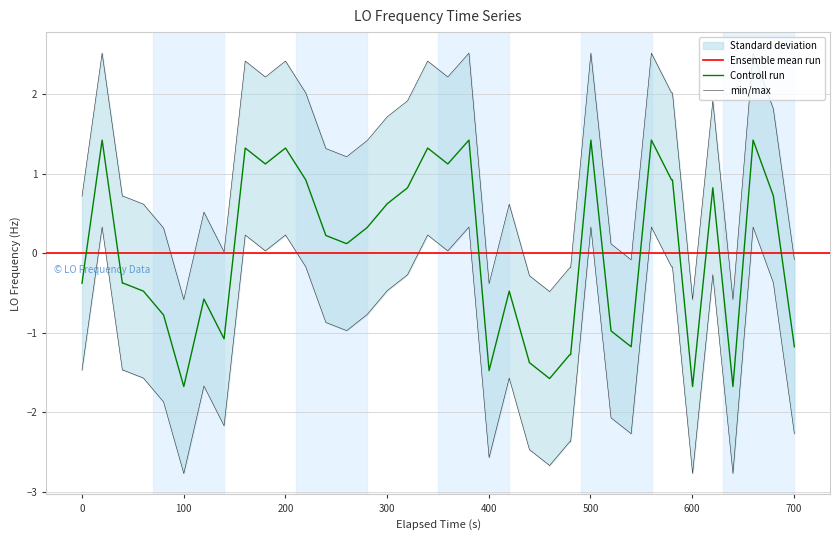

What is the highest value of the Controll run series?

1.4